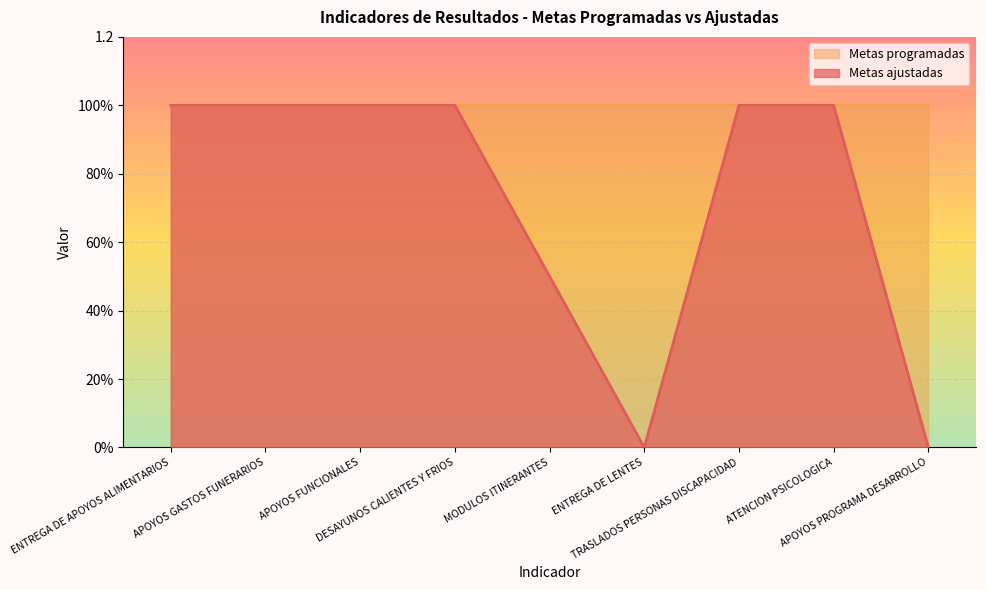

List the labels in order of value, largest first.

ENTREGA DE APOYOS ALIMENTARIOS, APOYOS GASTOS FUNERARIOS, APOYOS FUNCIONALES, DESAYUNOS CALIENTES Y FRIOS, TRASLADOS PERSONAS DISCAPACIDAD, ATENCION PSICOLOGICA, MODULOS ITINERANTES, ENTREGA DE LENTES, APOYOS PROGRAMA DESARROLLO